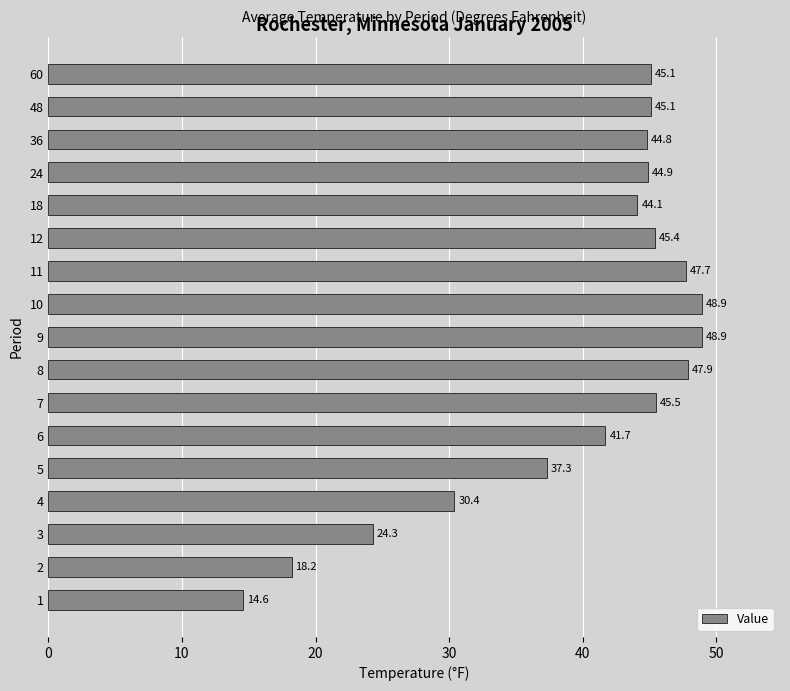

What is the difference between the maximum and minimum values?

34.3